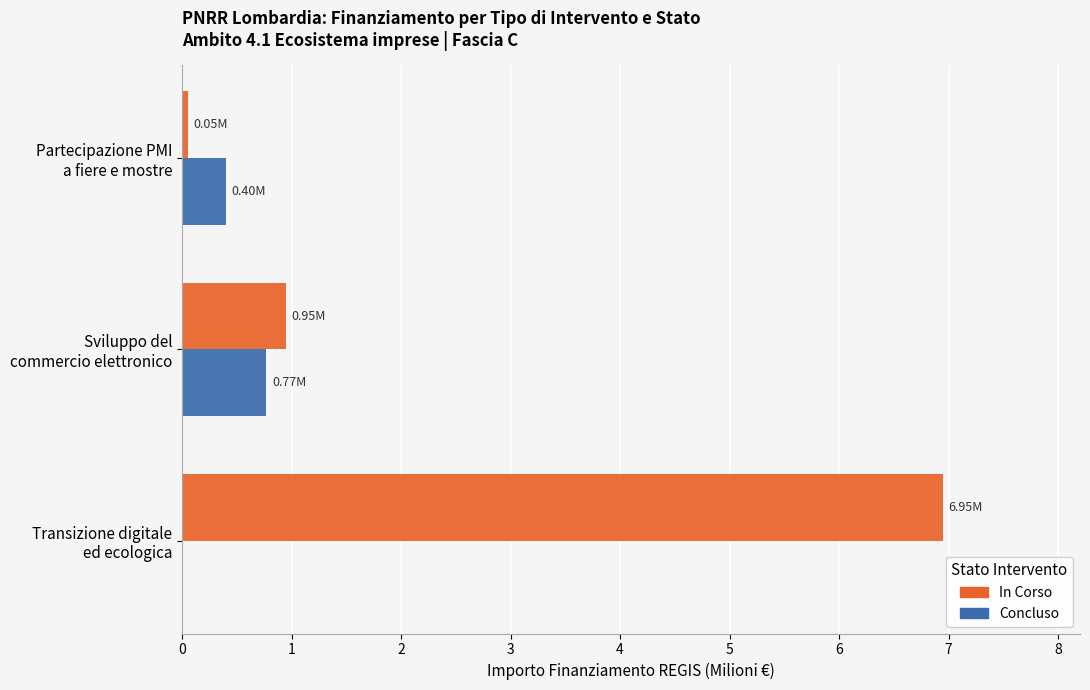

What is the sum of all Concluso values?

1.2